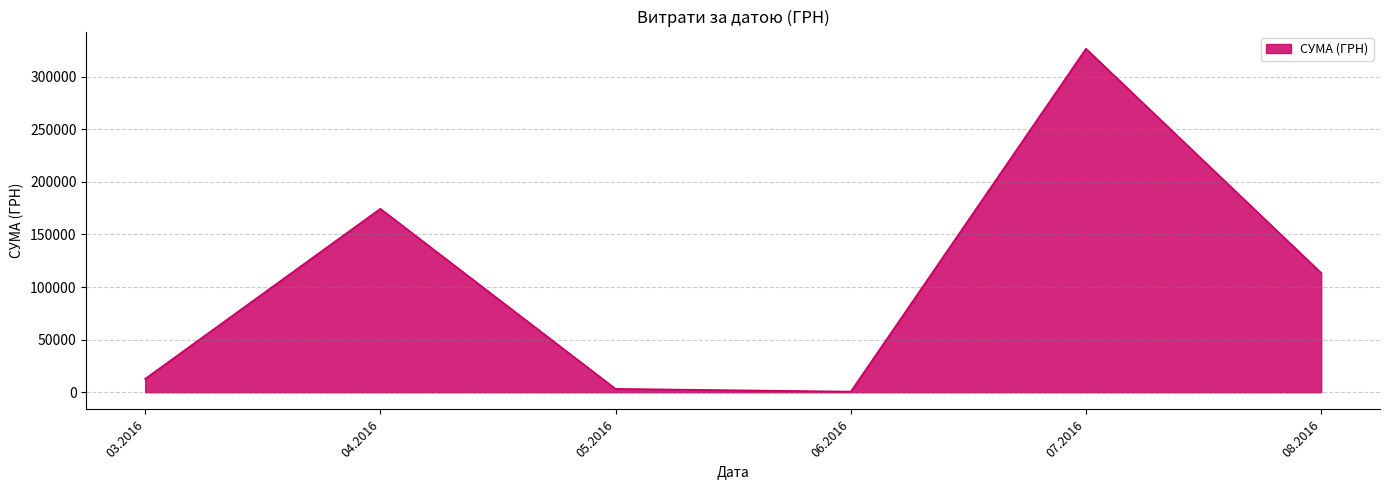

What is the maximum value shown in the chart?

326572.3